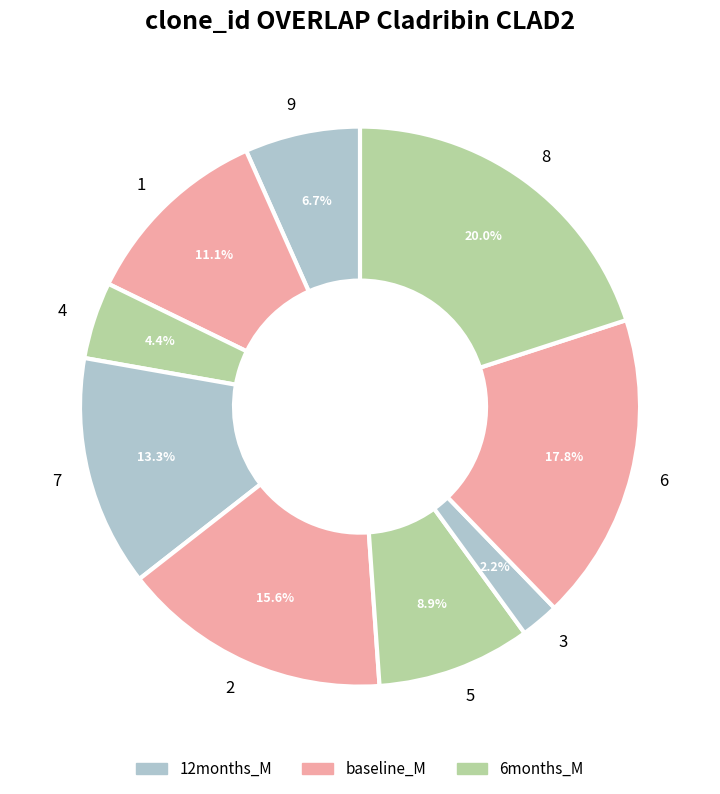

How many segments does this pie chart have?

9